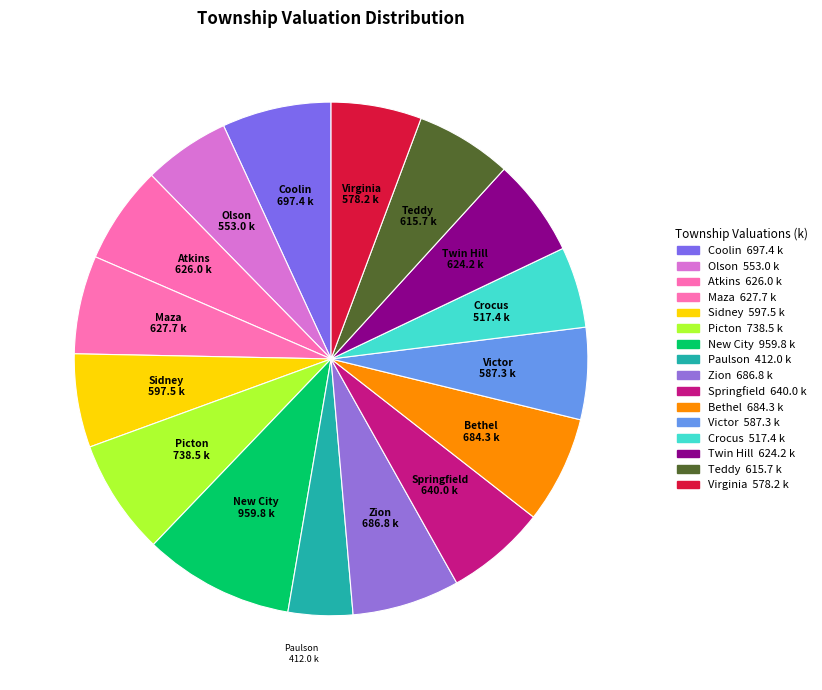

Do Atkins and Picton together represent more than half of the pie?

No